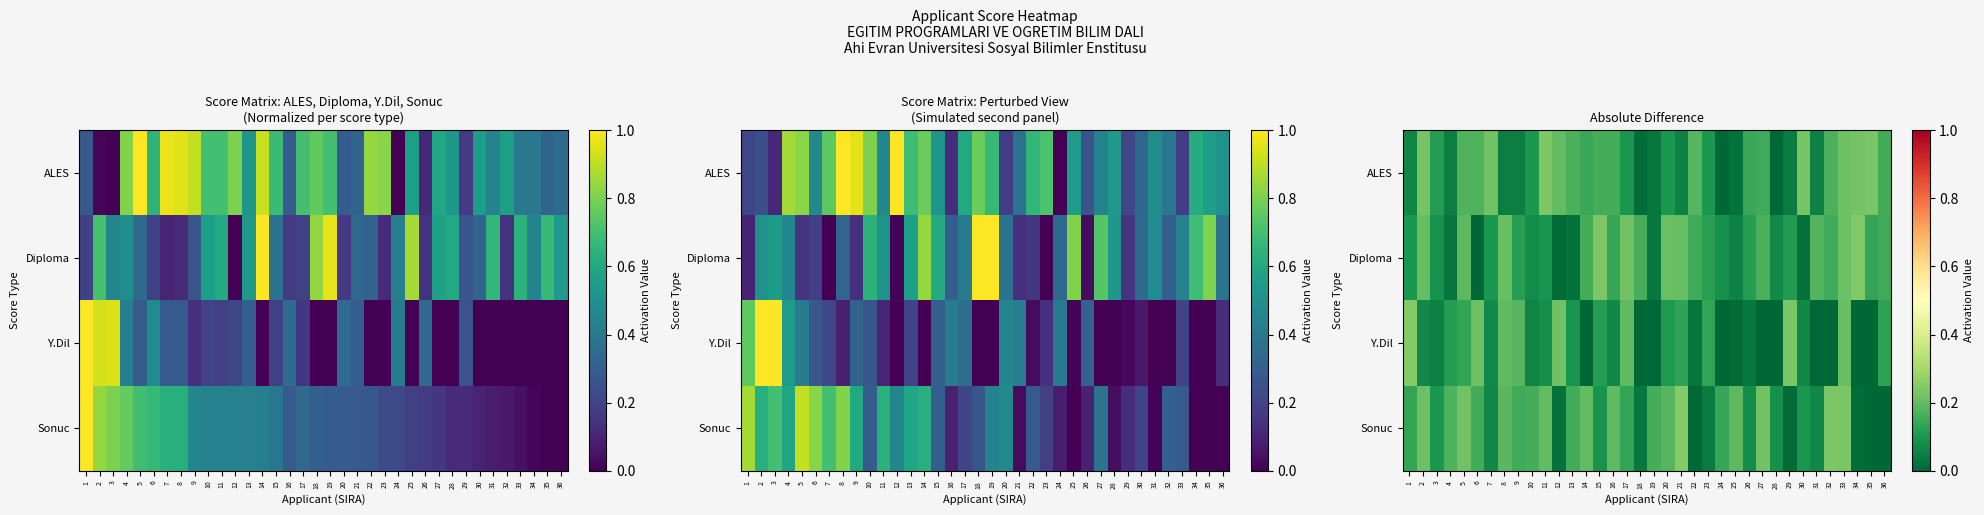

What is the average value of the Y.Dil series?

0.1